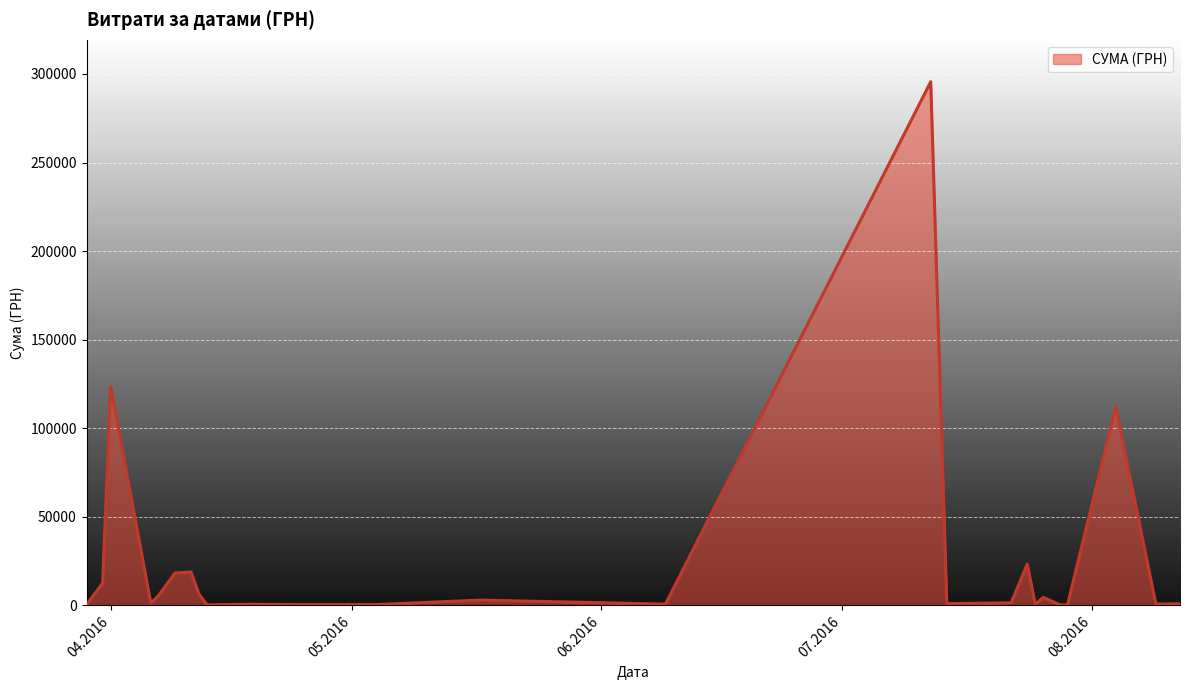

What is the greatest value displayed?

295638.6